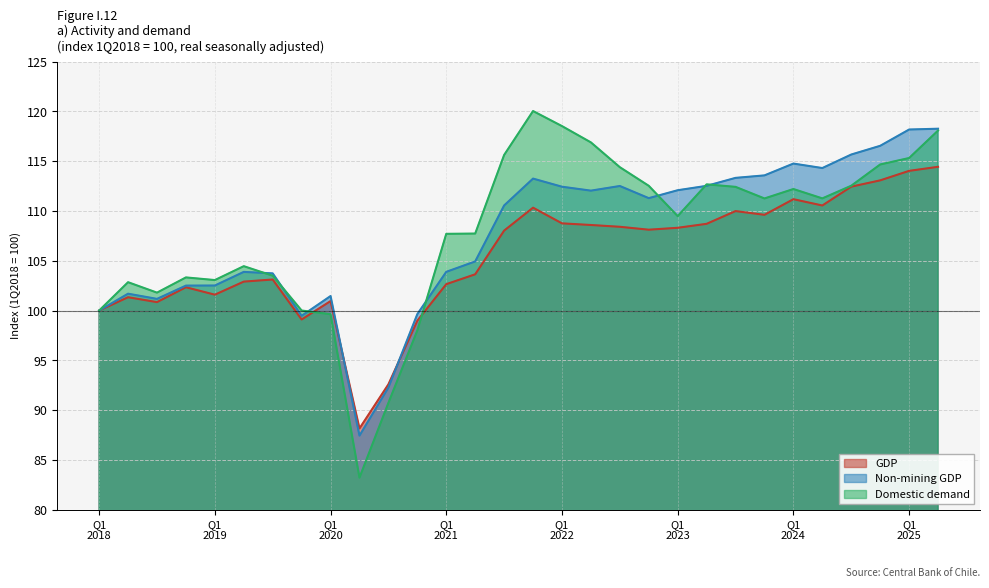

At which category does GDP reach its first local peak?

2018-06-01